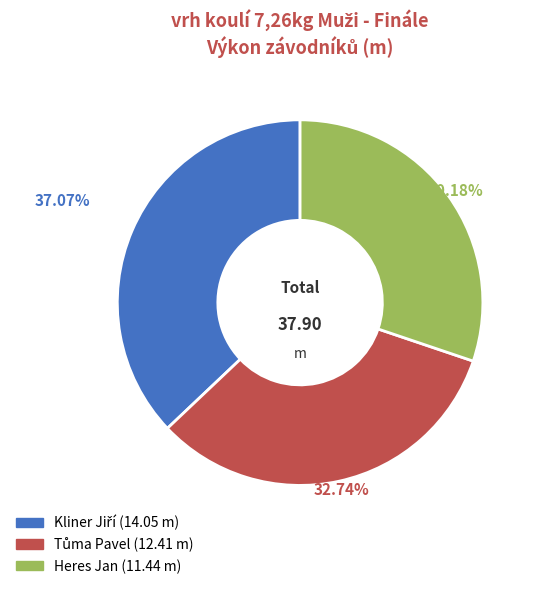

What is the smallest slice in the pie chart?

Heres Jan